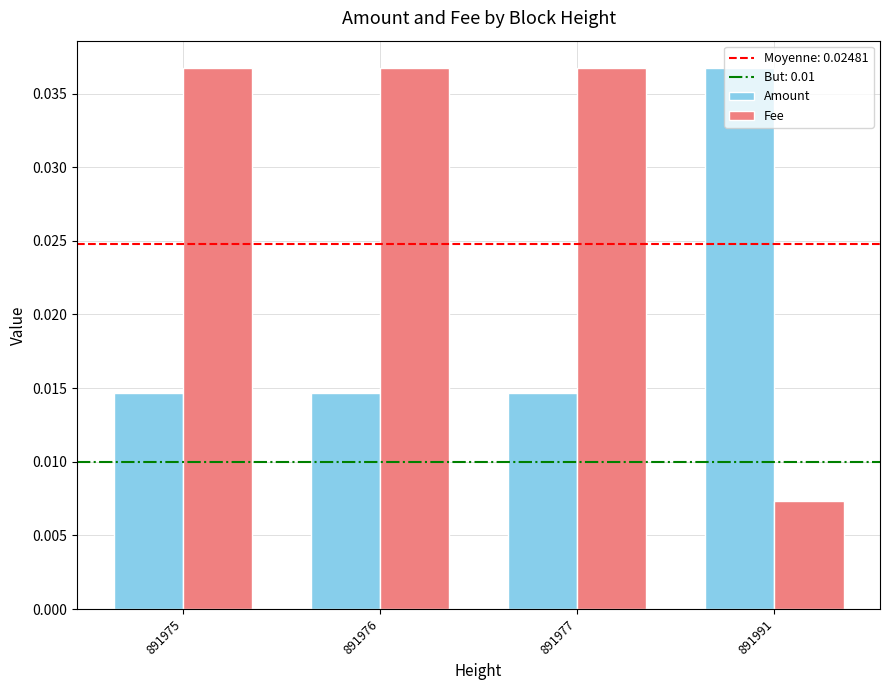

Rank the series by their average value, from highest to lowest.

Fee, Amount